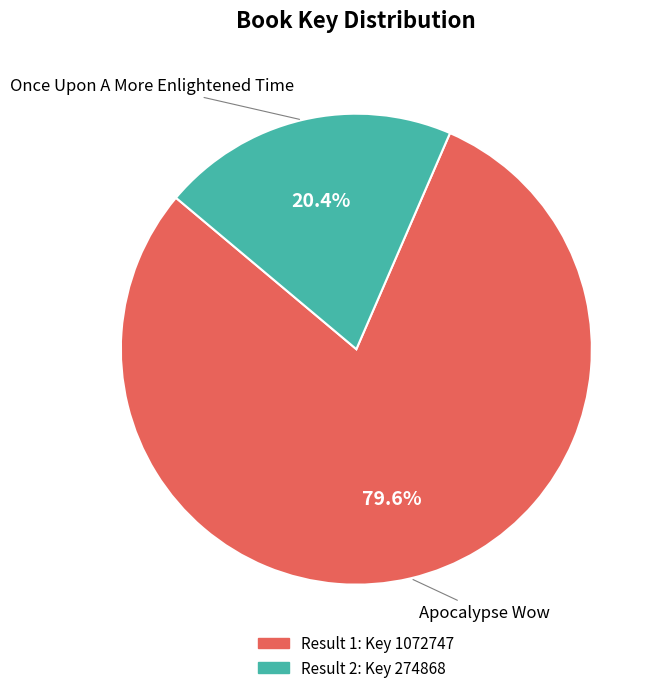

Does any single category account for the majority?

Yes